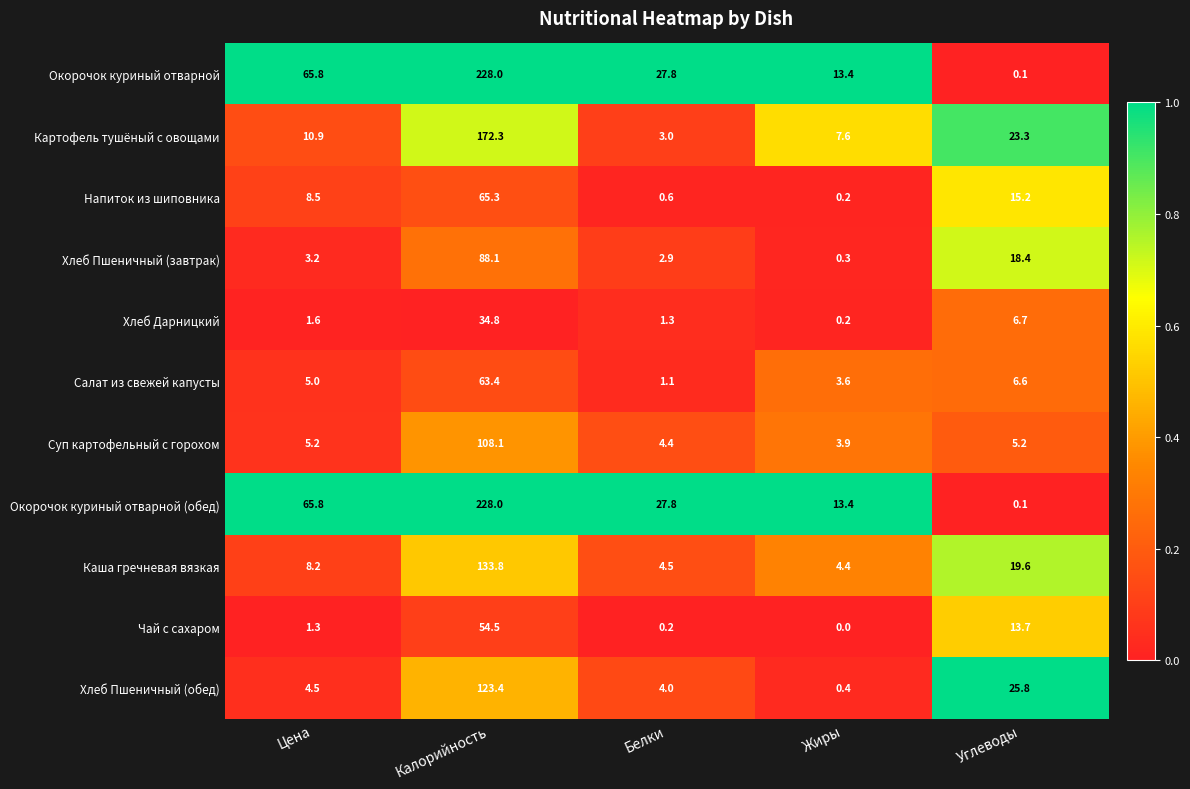

At how many categories does at least one series exceed 12?

5